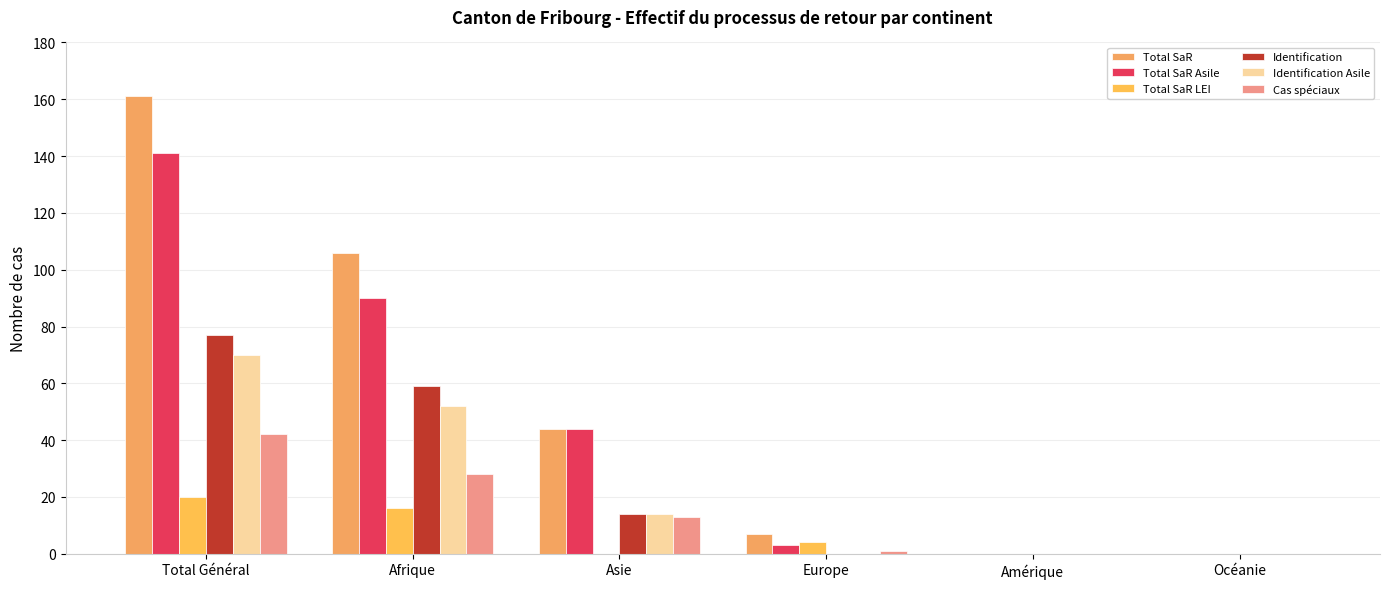

At how many categories does at least one series exceed 100?

2